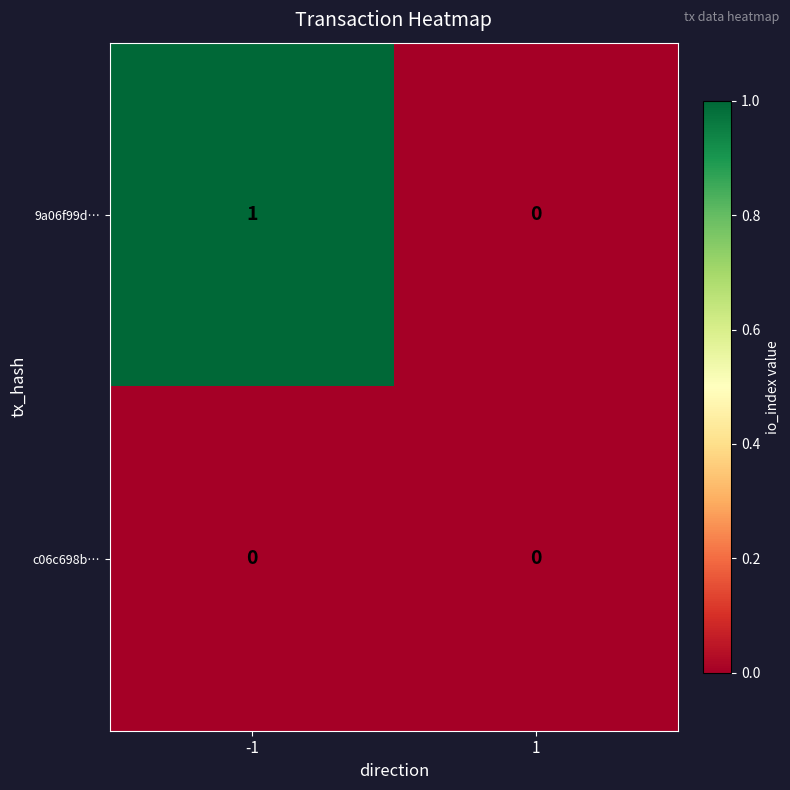

List the series in order of their peak value, highest first.

9a06f99d…, c06c698b…